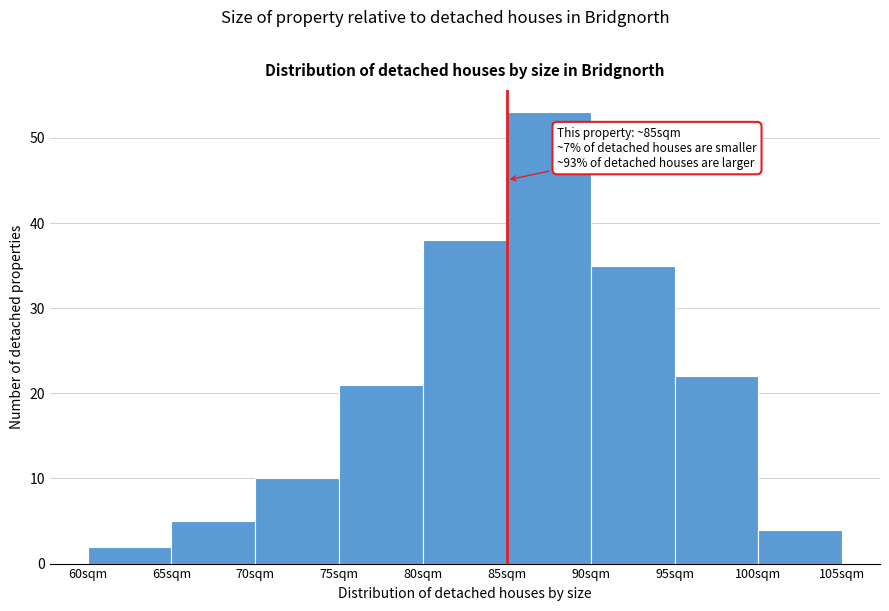

Which range on the x-axis has the tallest bar?

85 to 90